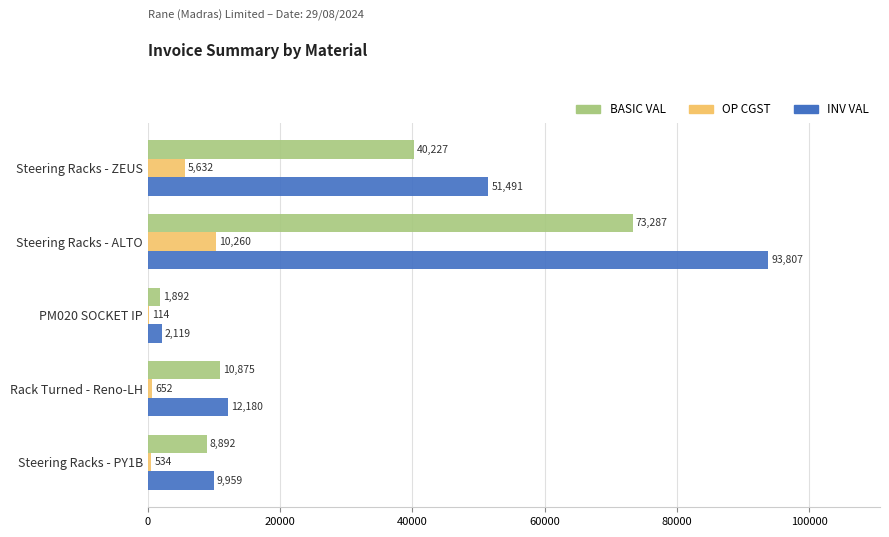

Between PM020 SOCKET IP and Rack Turned - Reno-LH, which series saw the biggest shift?

INV VAL